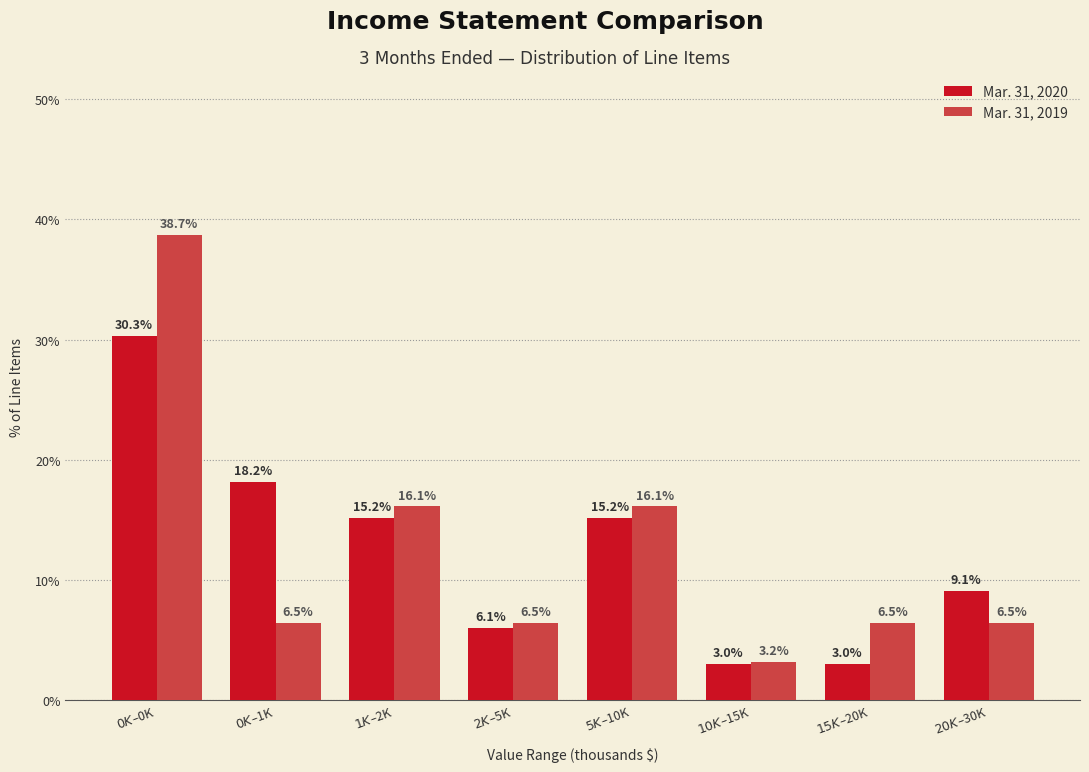

Reading left to right, transcribe all the data shown in this chart.

Mar. 31, 2020: 30.3	18.2	15.2	6.1	15.2	3.0	3.0	9.1
Mar. 31, 2019: 38.7	6.5	16.1	6.5	16.1	3.2	6.5	6.5